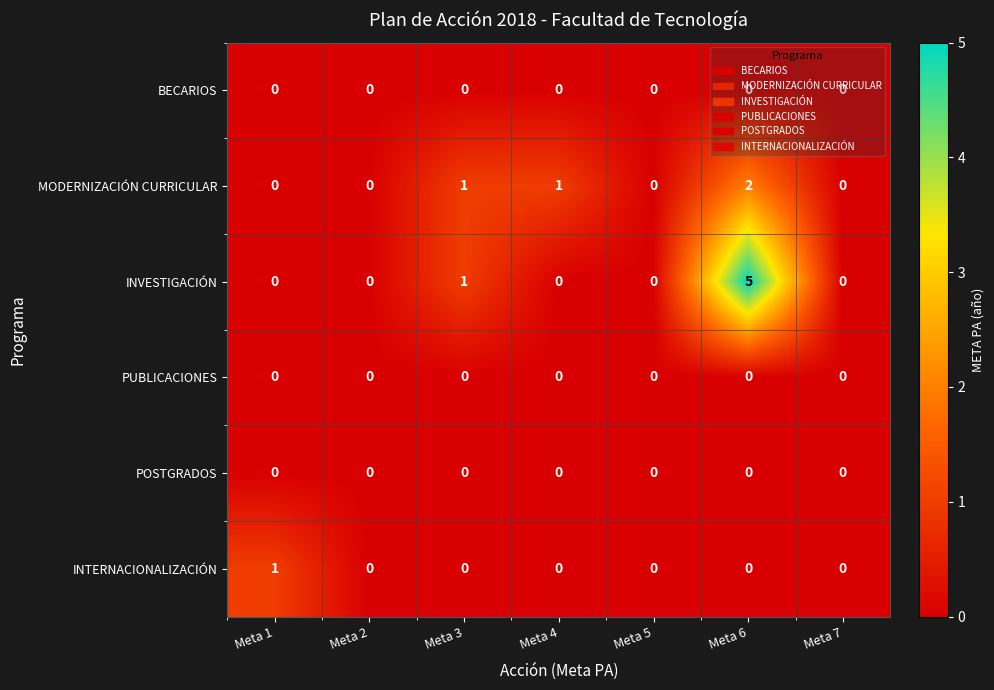

Between Meta 4 and Meta 6, which series saw the biggest shift?

INVESTIGACIÓN